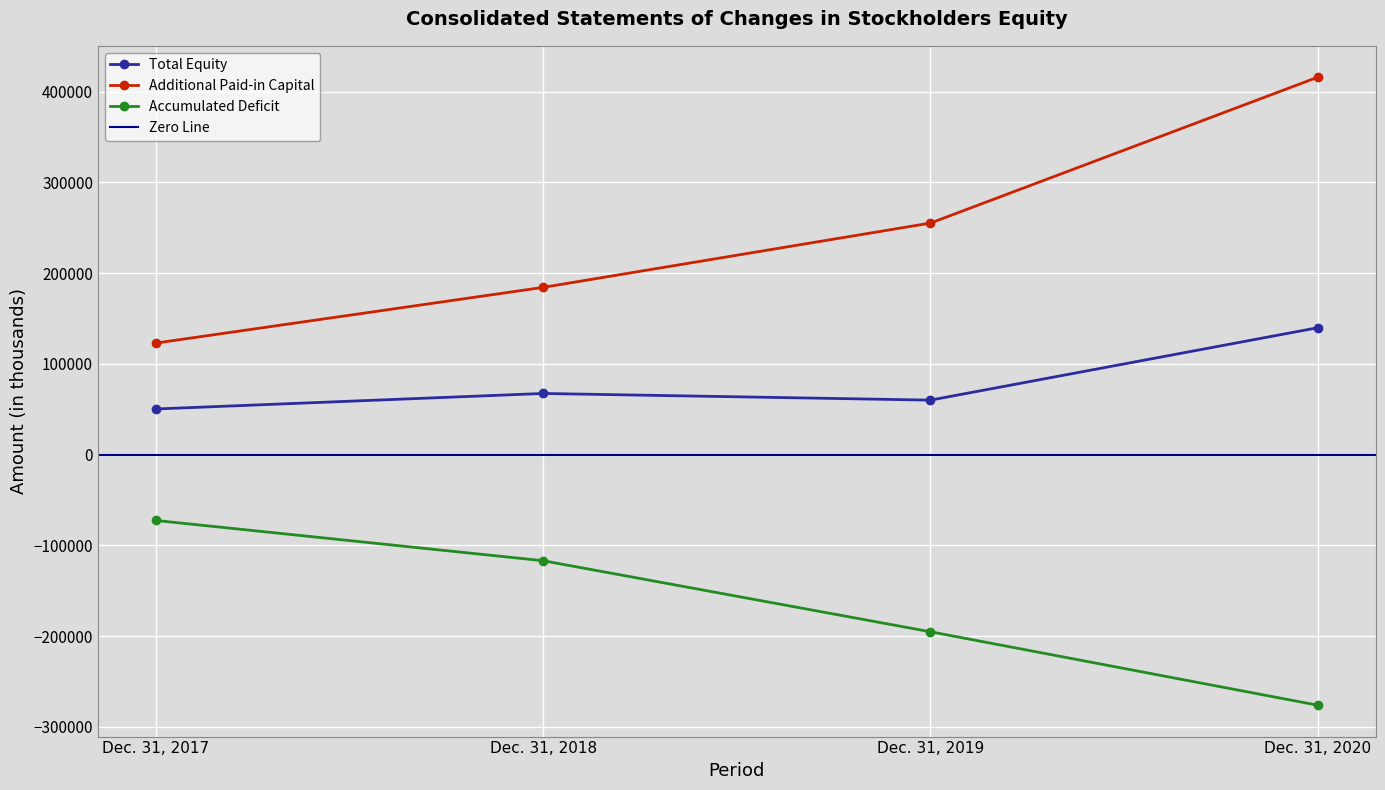

List the series in order of their overall mean, highest first.

Additional Paid-in Capital, Total Equity, Accumulated Deficit